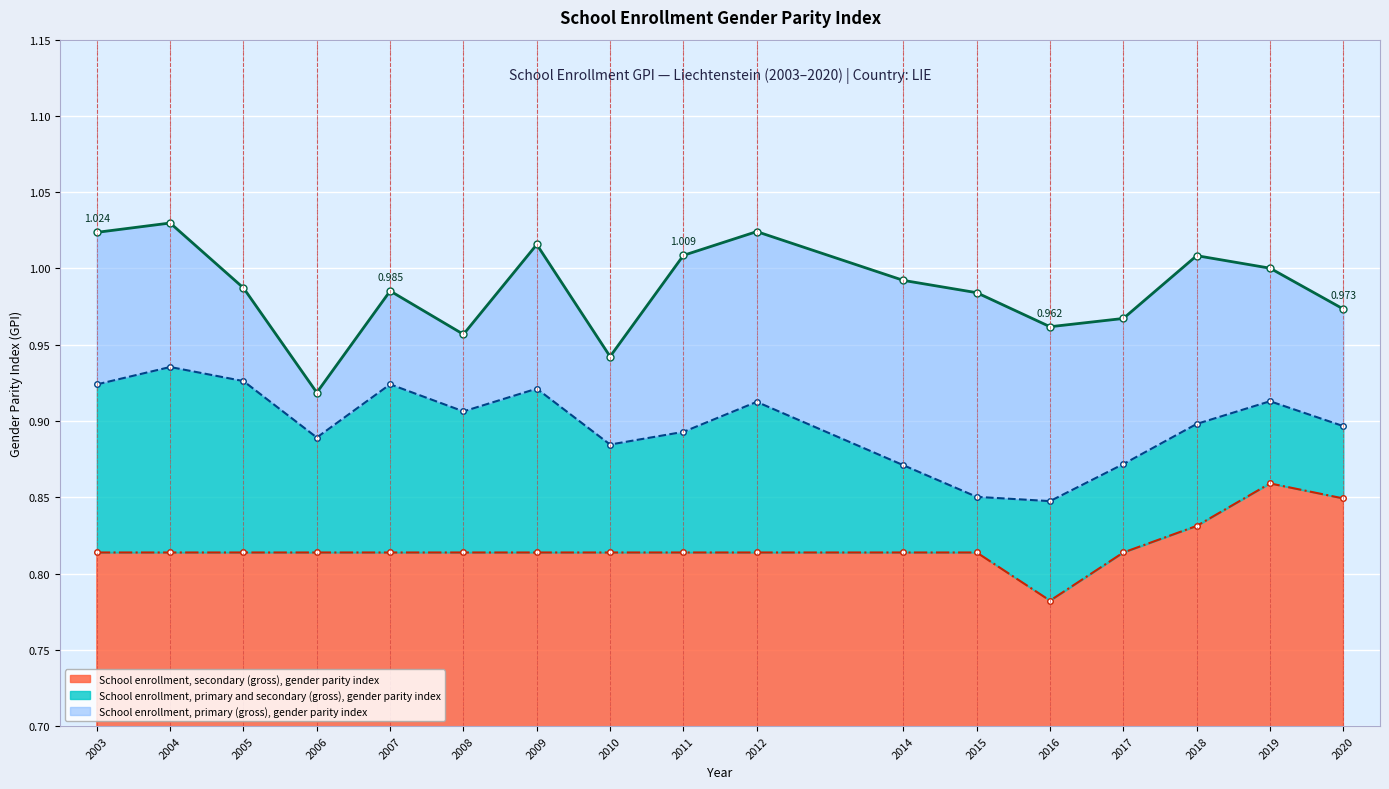

List the series in order of their overall mean, lowest first.

School enrollment, secondary (gross), gender parity index, School enrollment, primary and secondary (gross), gender parity index, School enrollment, primary (gross), gender parity index